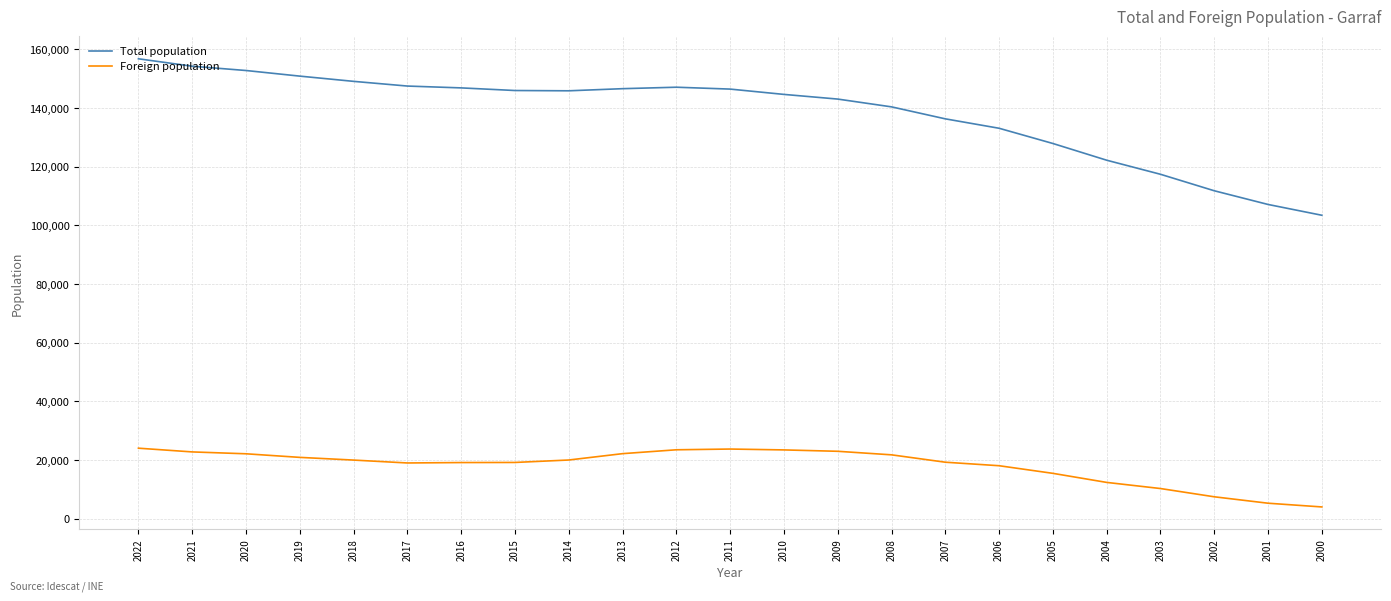

What are all the series names shown in the legend?

Total population, Foreign population